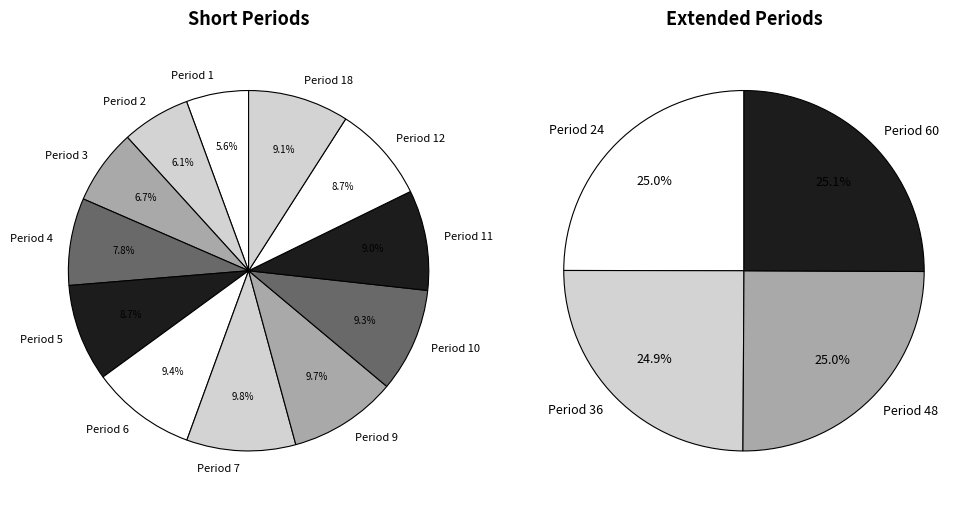

Which has a higher value, Period 11 or Period 6?

Period 6